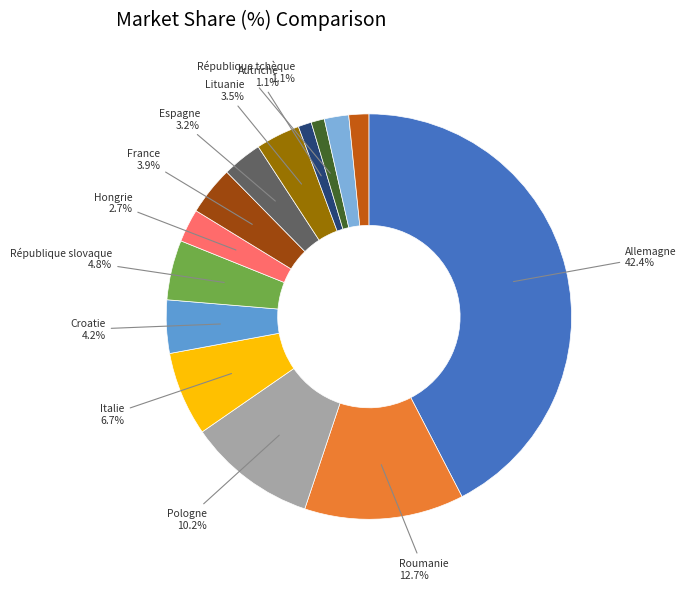

How many slices are in this pie chart?

14